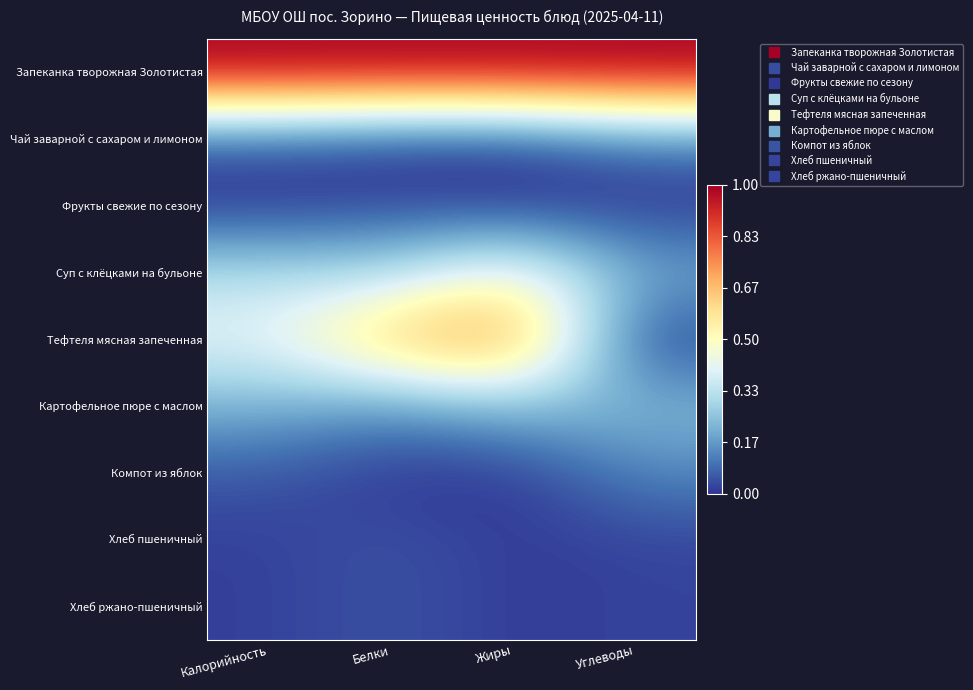

Which series changed the most between Калорийность and Углеводы?

Тефтеля мясная запеченная